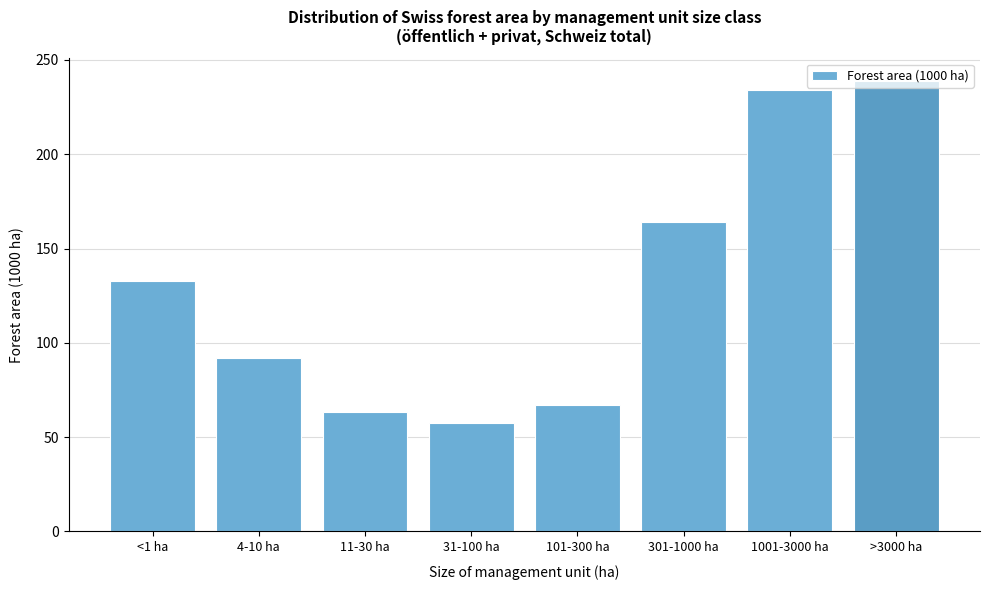

Is it true that the value at 31-100 ha is 57.4?

True